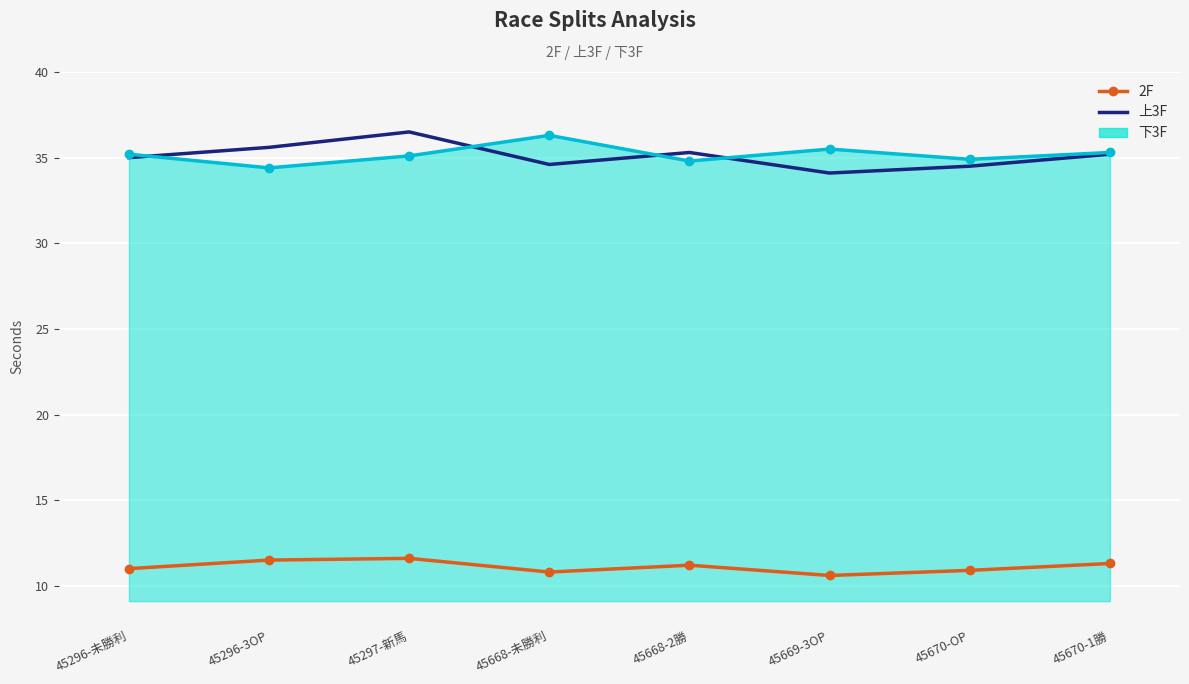

True or false: 2F and 上3F cross at least once.

False